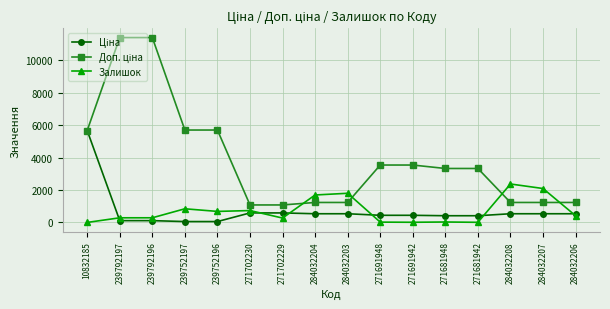

True or false: Залишок has a value of 1802.0 at 284032203.

True